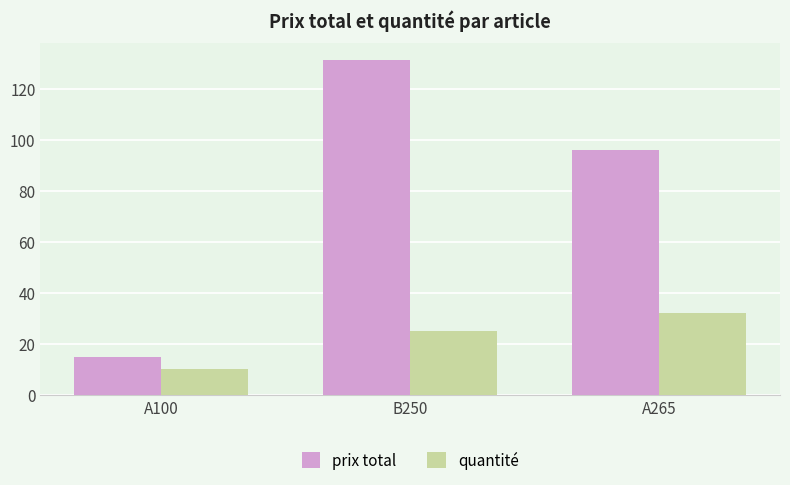

What is the difference between the quantité values at B250 and A265?

7.0